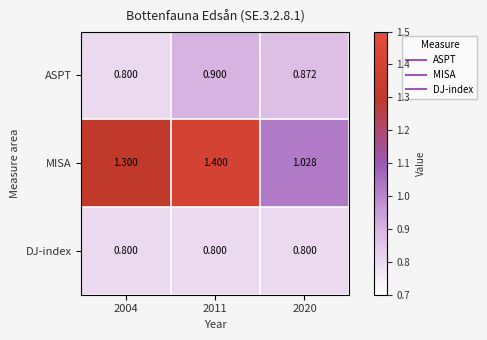

Is the value of MISA at 2020 greater than the value of ASPT at 2004?

Yes